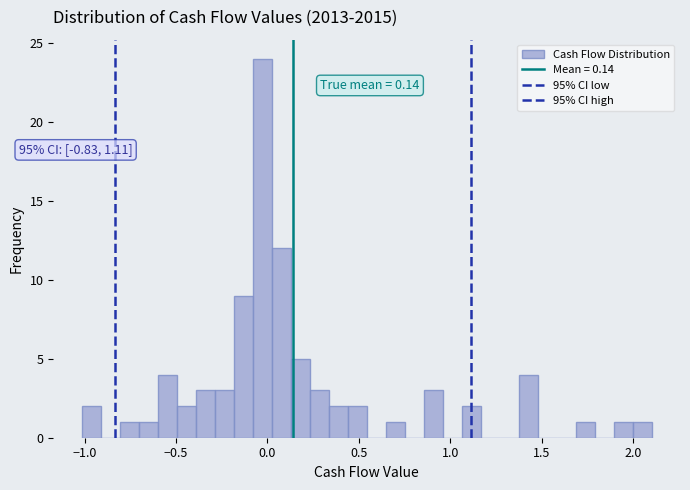

Around what value on the x-axis is the tallest bar? Give the approximate position of its centre, as read against the axis.

-0.05